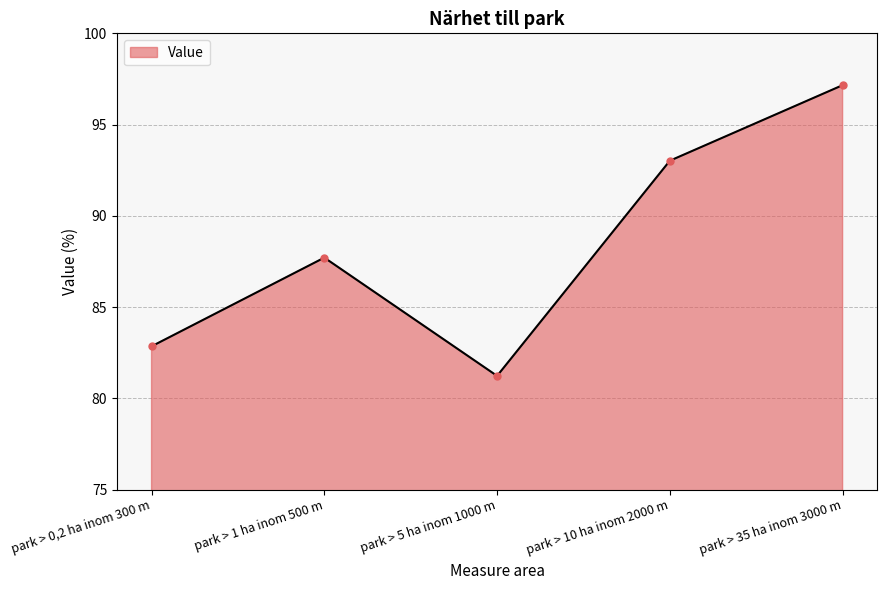

List the labels in order of value, smallest first.

park > 5 ha inom 1000 m, park > 0,2 ha inom 300 m, park > 1 ha inom 500 m, park > 10 ha inom 2000 m, park > 35 ha inom 3000 m